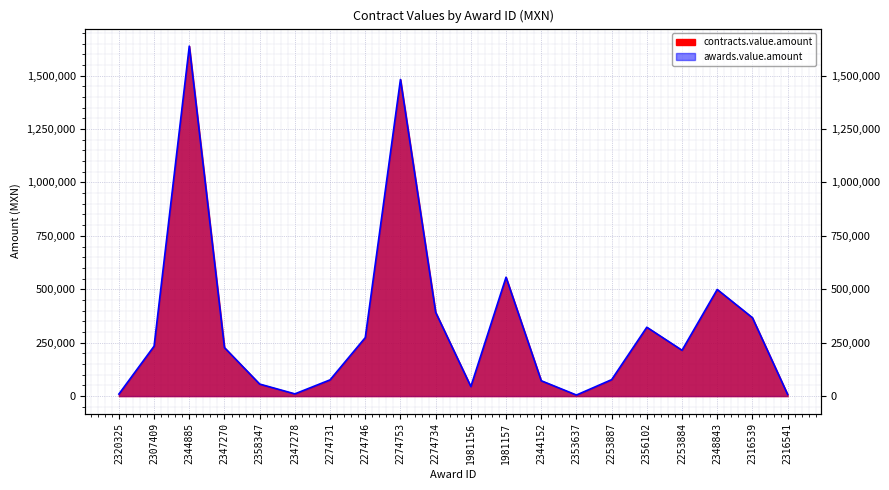

How many values exceed 226872?

9